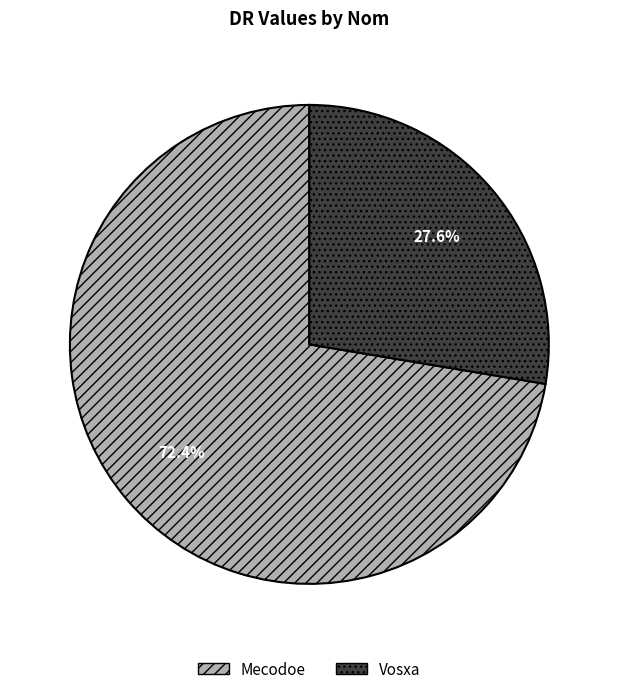

Which slice is the largest?

Mecodoe